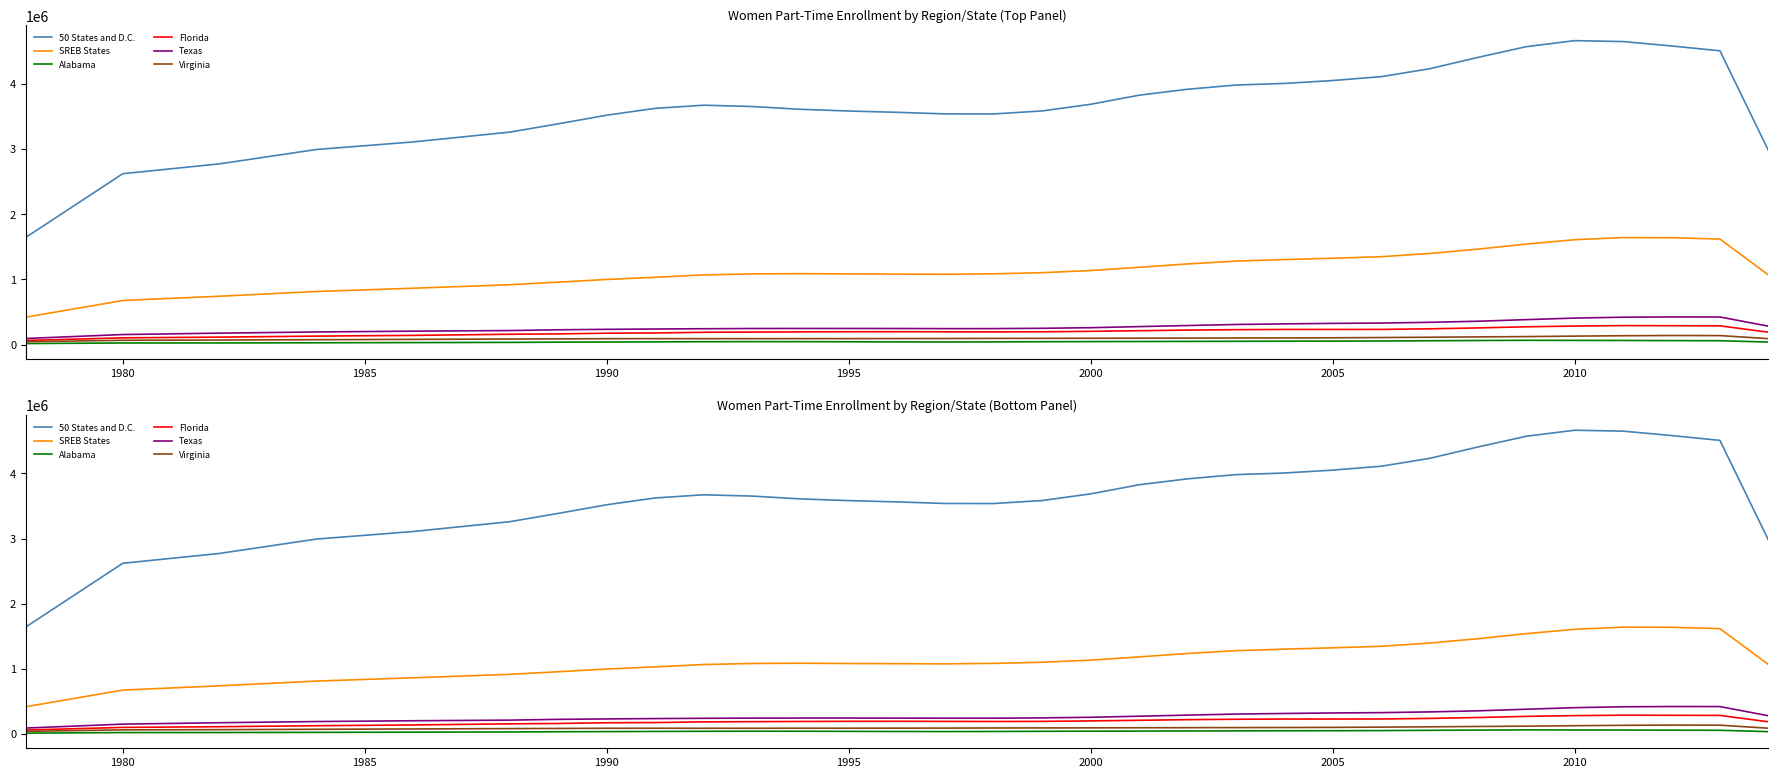

Which series has the largest range (max minus min)?

50 States and D.C.